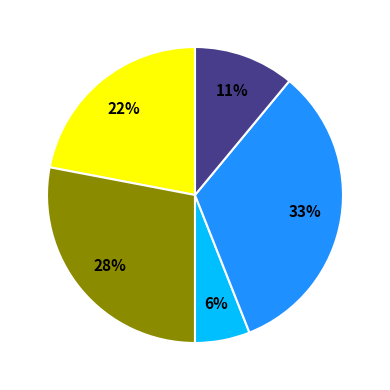

Is there a majority slice in this chart?

No